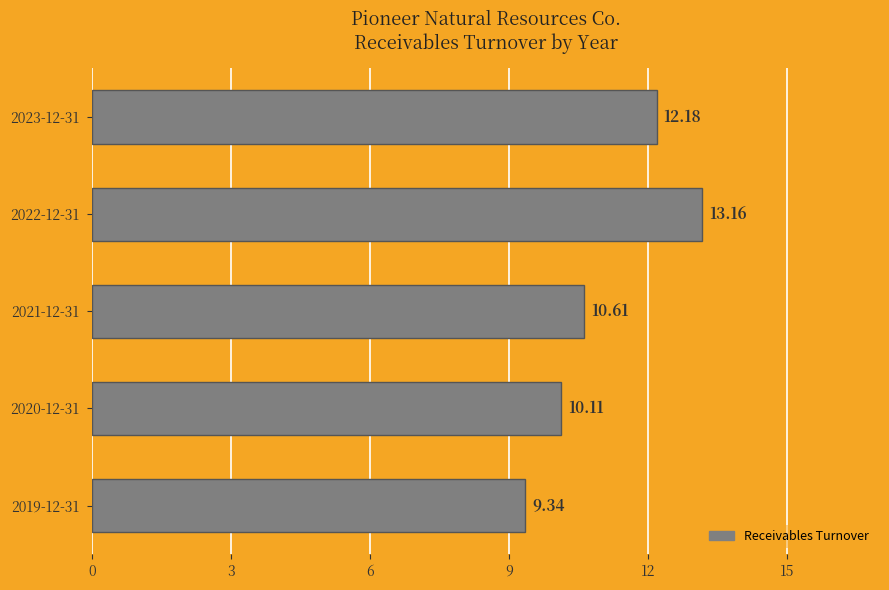

Rank the categories by value from highest to lowest.

2022-12-31, 2023-12-31, 2021-12-31, 2020-12-31, 2019-12-31